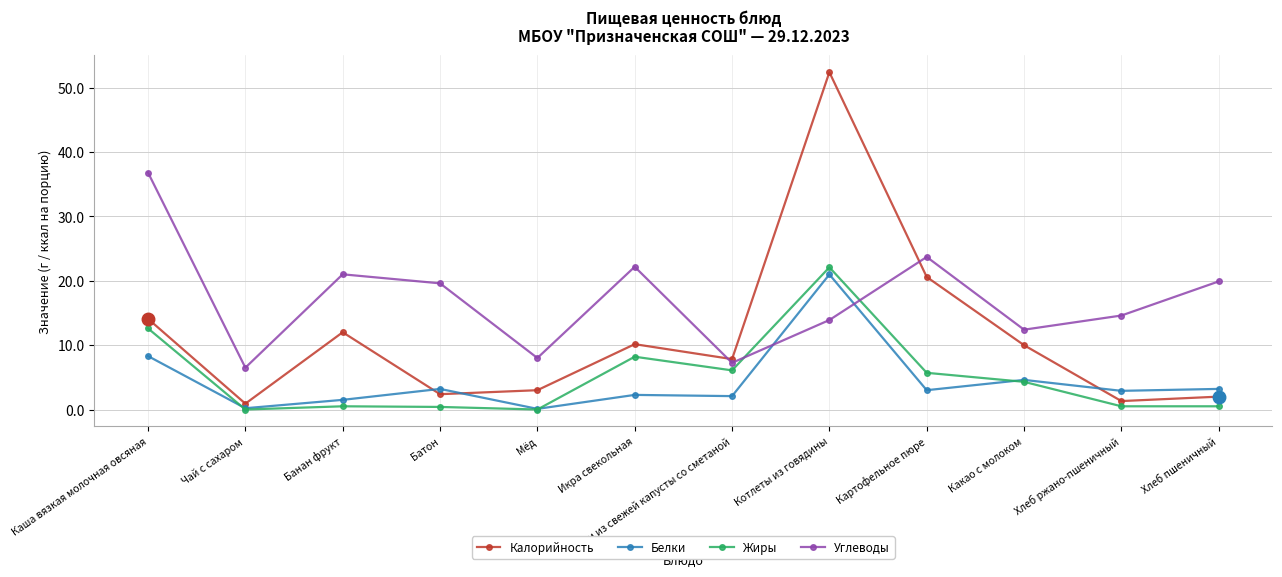

True or false: Калорийность has a value of 7.8 at Щи из свежей капусты со сметаной.

True